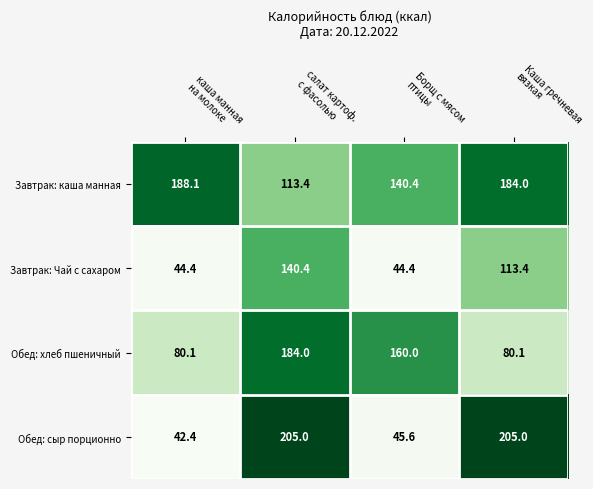

Which series has the largest total across all categories?

Завтрак: каша манная